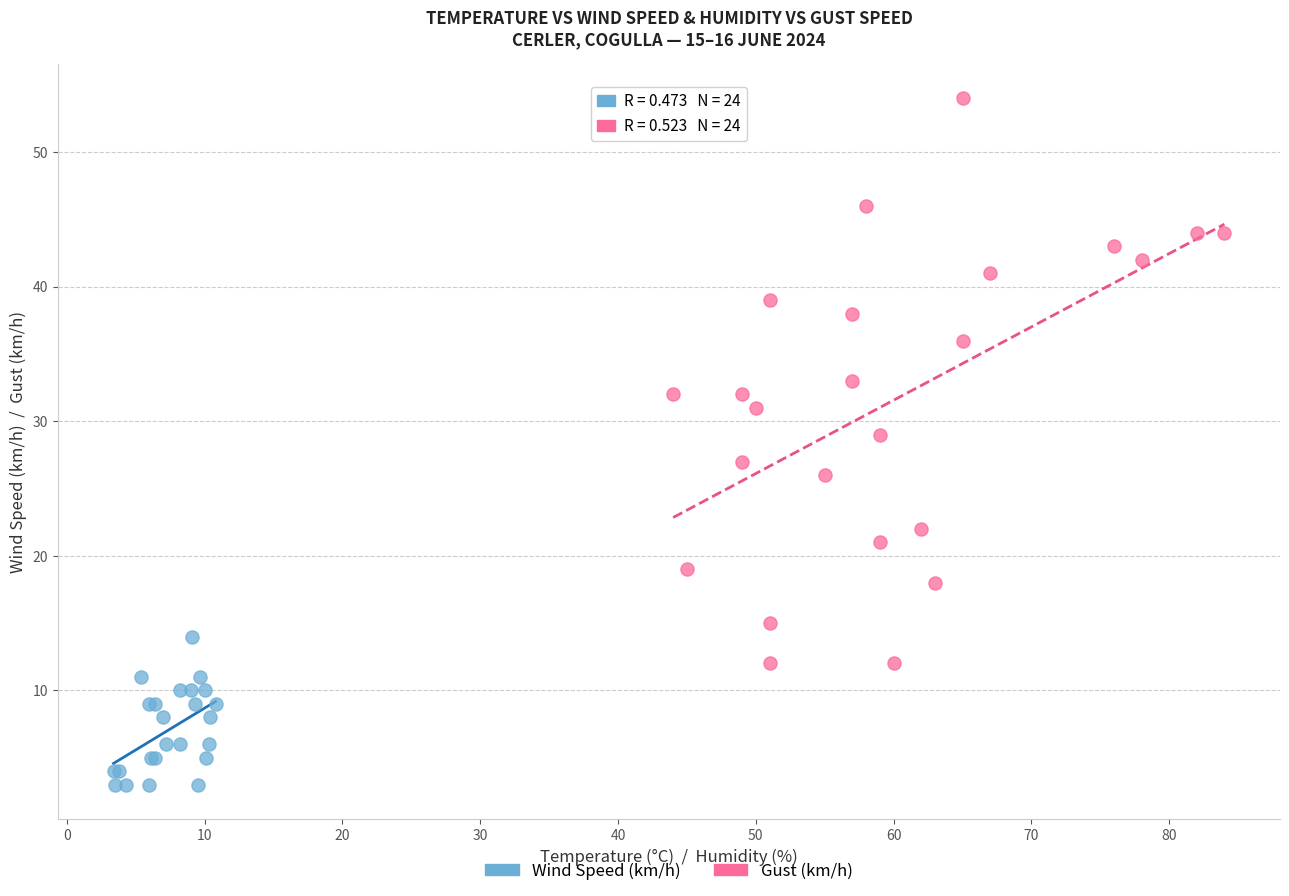

Which series reaches the maximum Y coordinate?

Gust (km/h)